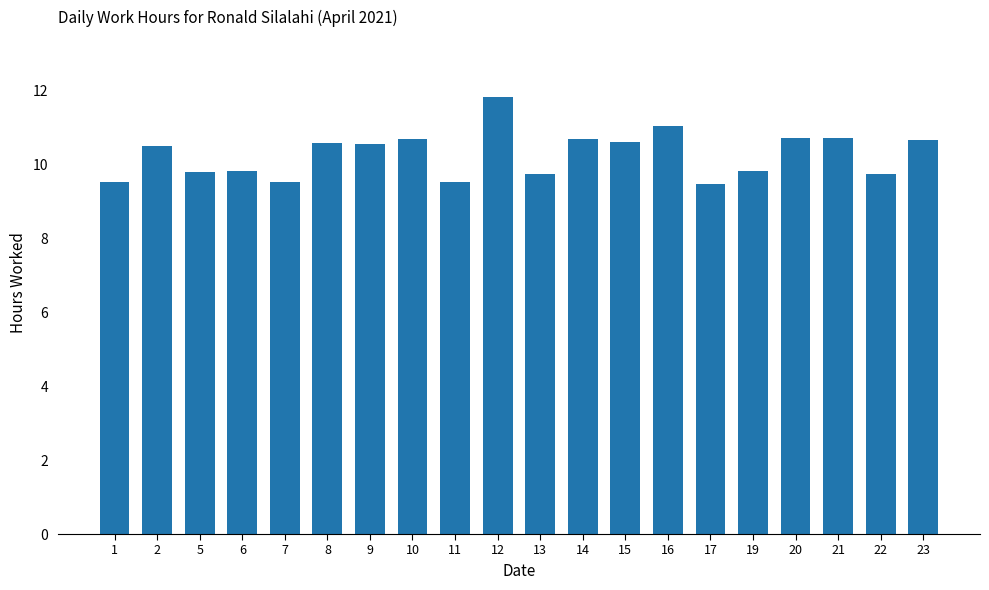

What is the sum of all values?

205.5